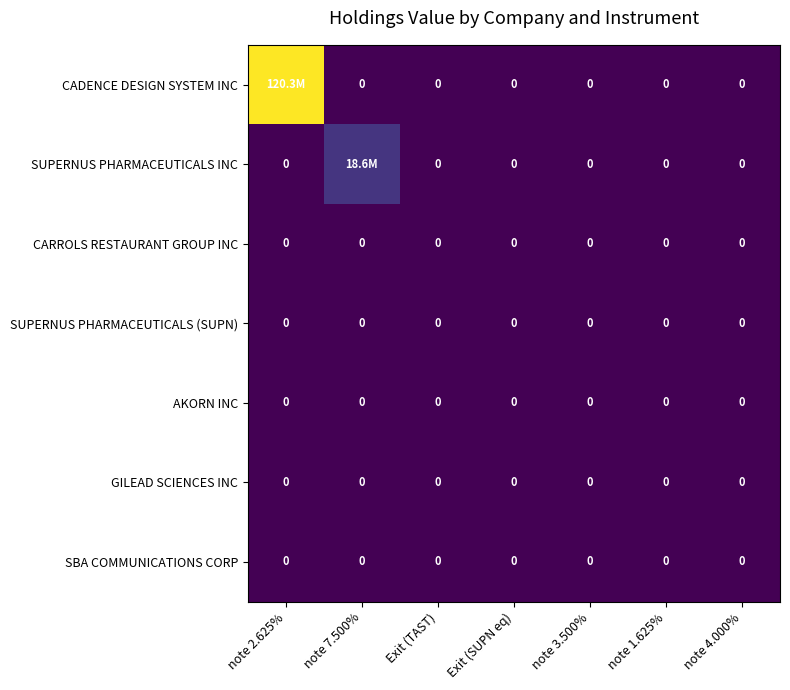

True or false: AKORN INC has a value of 0 at note 7.500%.

True